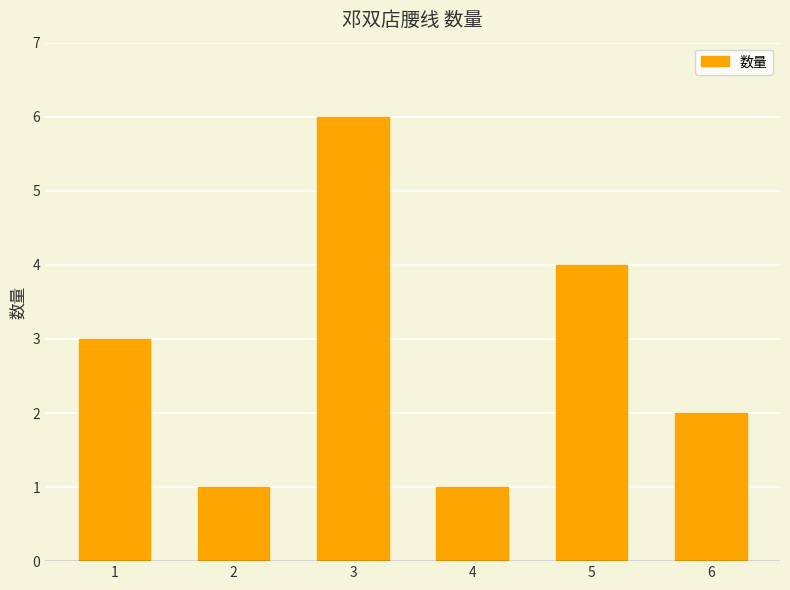

Which label corresponds to the largest value in the chart?

3